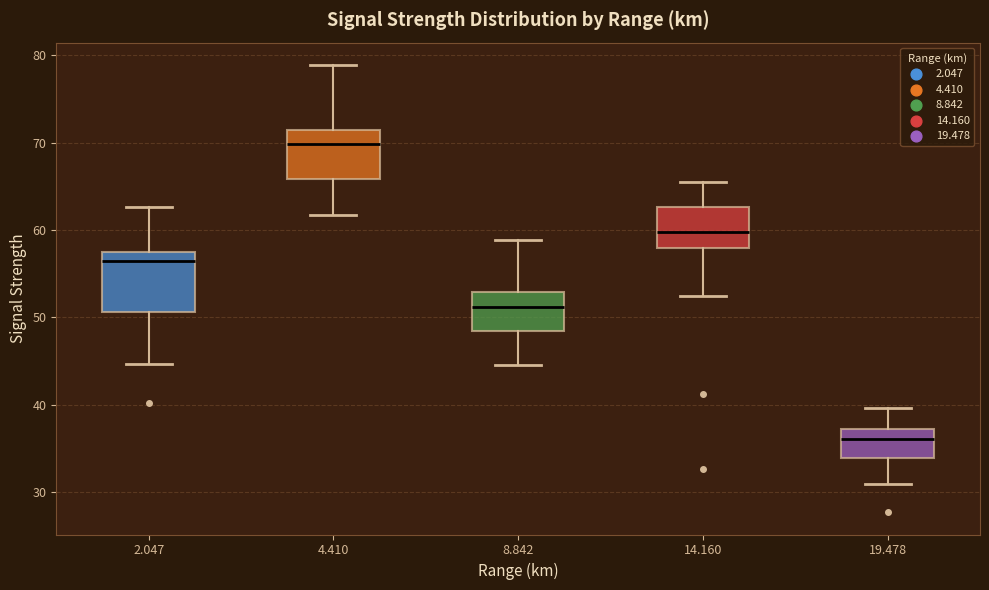

Reading left to right, transcribe this box plot: for each box, give where its median line is, the range the box spans, and where its two whiskers end, as read against the y-axis. The values are not printed on the chart, so give them approximately, as read against the axis.

2.047: median 57 (just below the box's upper edge), box 51 to 57, whiskers 45 to 63
4.410: median 70, box 66 to 71, whiskers 62 to 79
8.842: median 51, box 48 to 53, whiskers 45 to 59
14.160: median 60, box 58 to 63, whiskers 53 to 66
19.478: median 36, box 34 to 37, whiskers 31 to 40